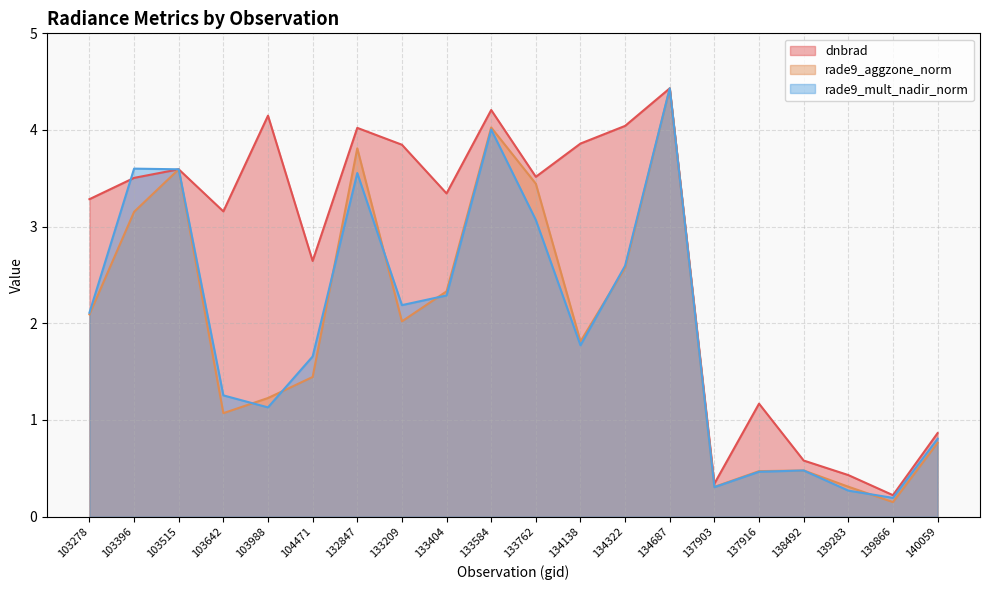

The rade9_mult_nadir_norm series shows 0.1 at 139866. True or false?

False